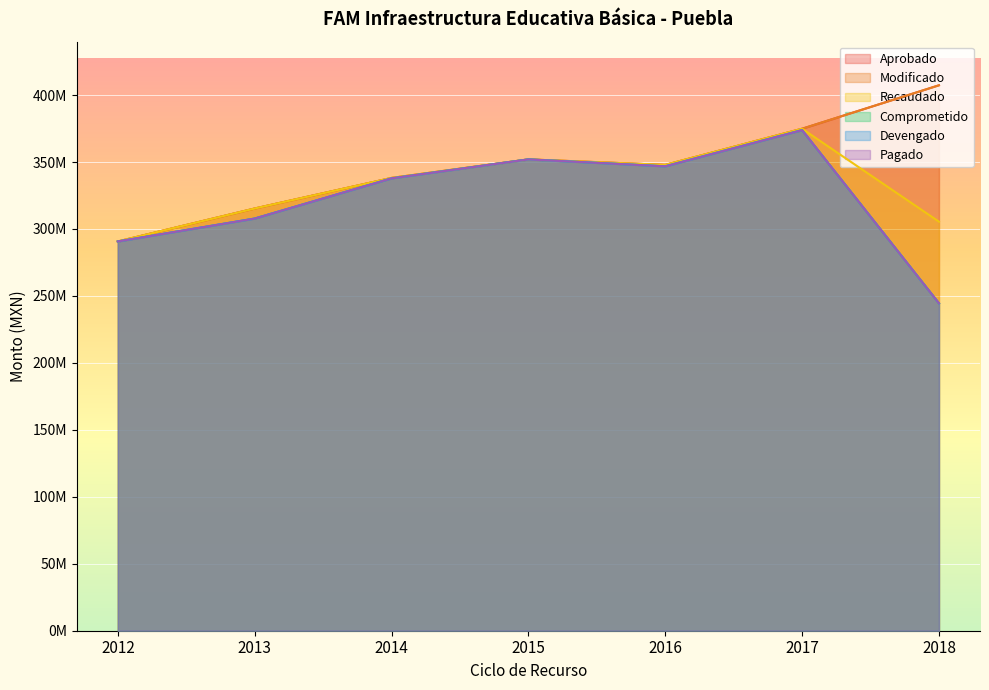

How many lines are shown in the chart?

6